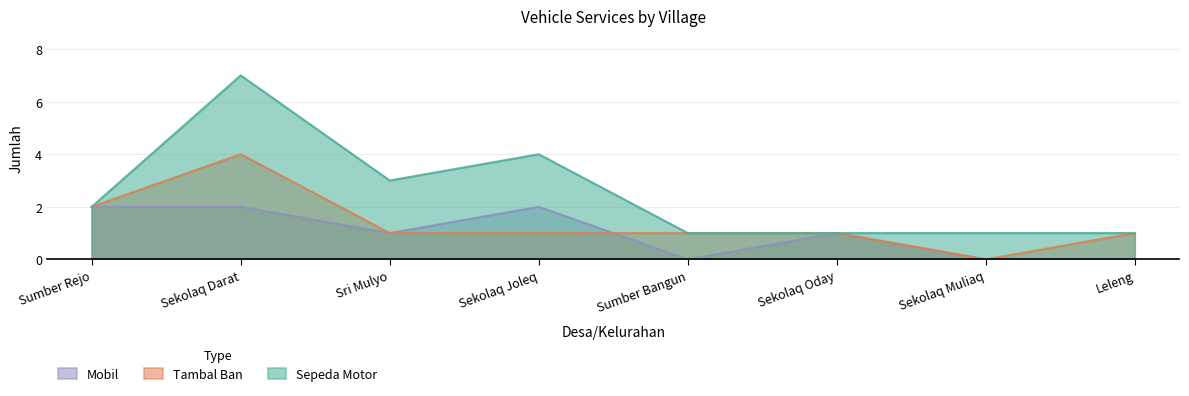

How many data points in Tambal Ban are above 1?

2